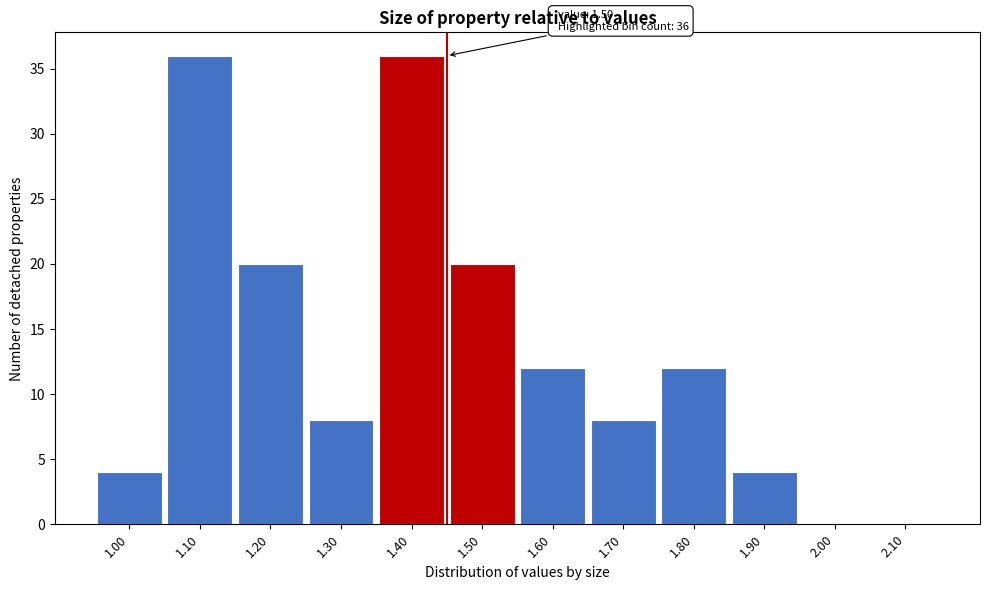

Reading left to right, what are all the values shown in this chart?

1.00=4	1.10=36	1.20=20	1.30=8	1.40=36	1.50=20	1.60=12	1.70=8	1.80=12	1.90=4	2.00=0	2.10=0